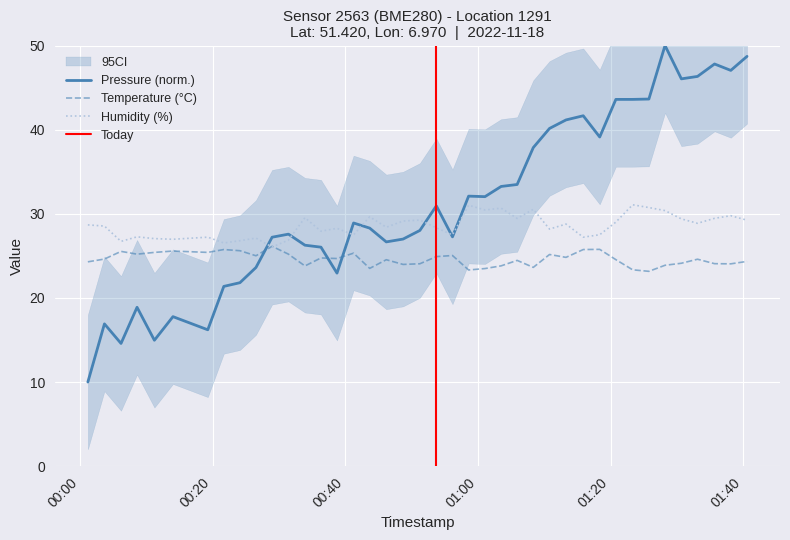

What is the minimum value for Temperature (°C)?

23.2